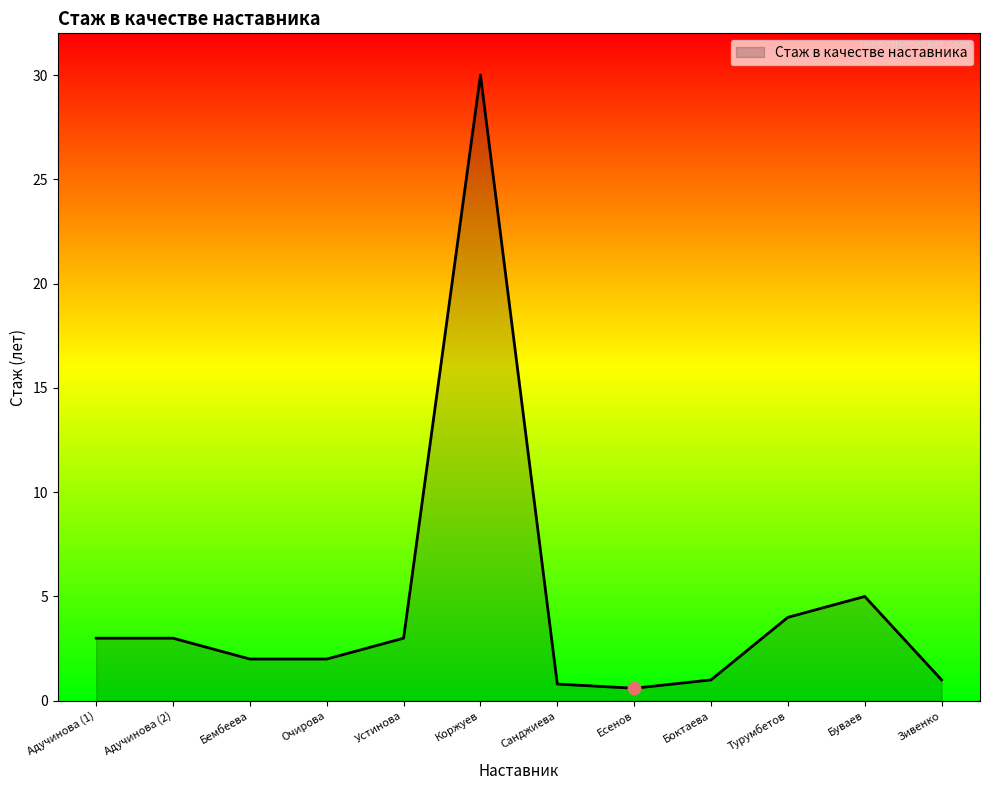

What is the ratio of the value at Турумбетов to the value at Бембеева?

2.0